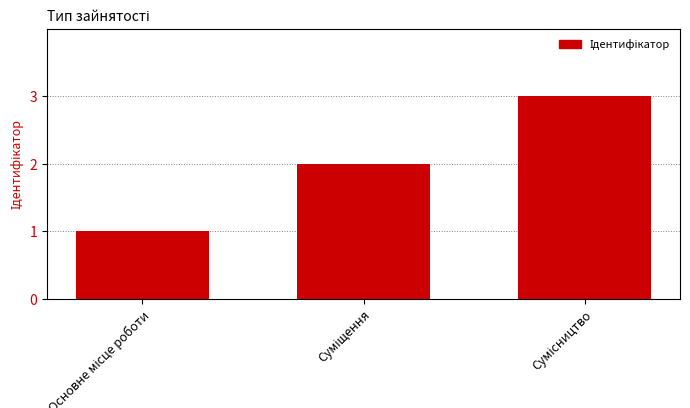

What is the maximum value shown in the chart?

3